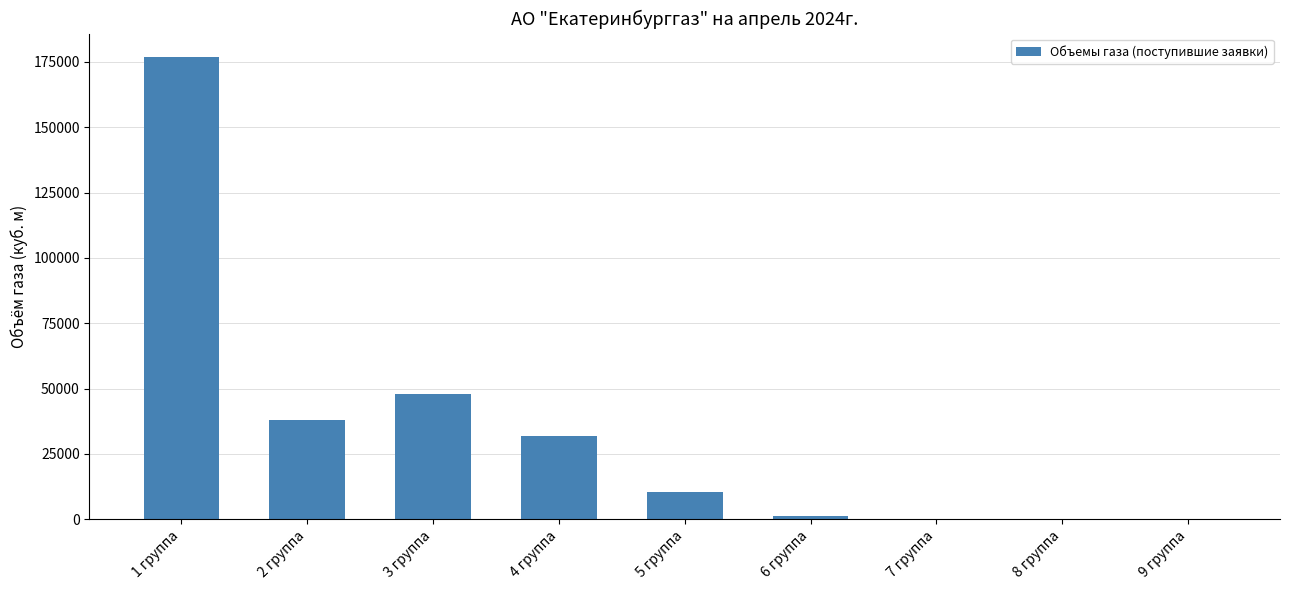

Approximately how many times larger is the value at 3 группа compared to 4 группа?

1.5